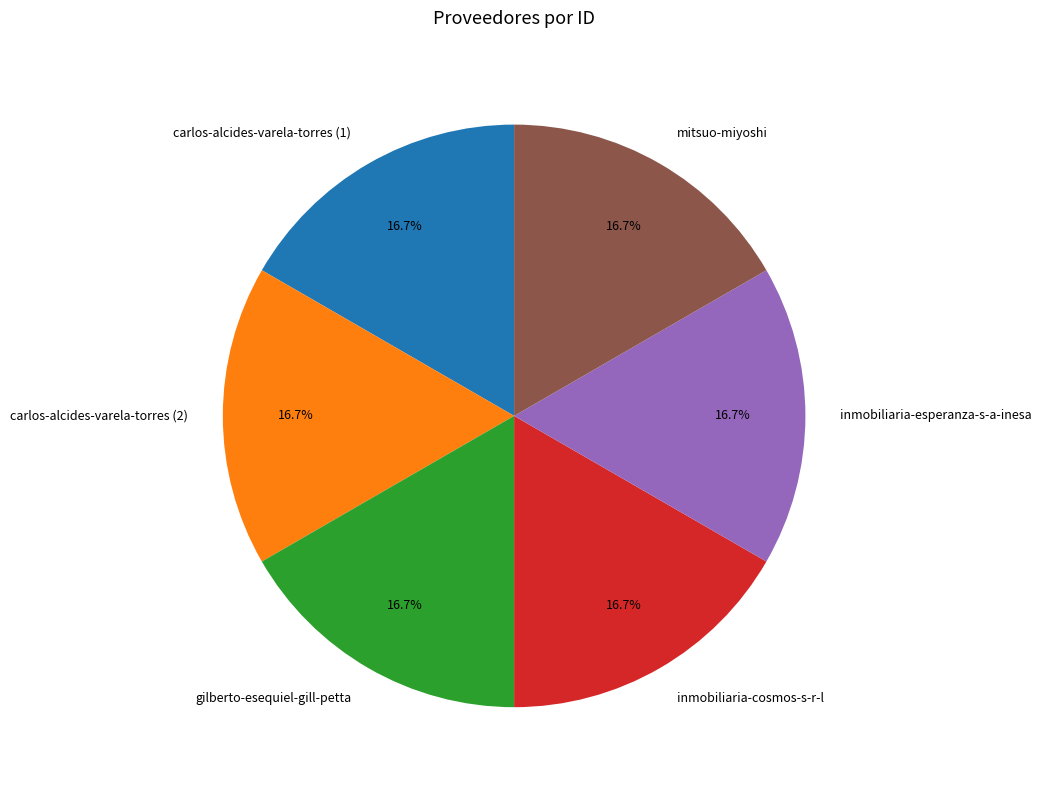

The inmobiliaria-cosmos-s-r-l slice represents 17% of the pie. True or false?

True